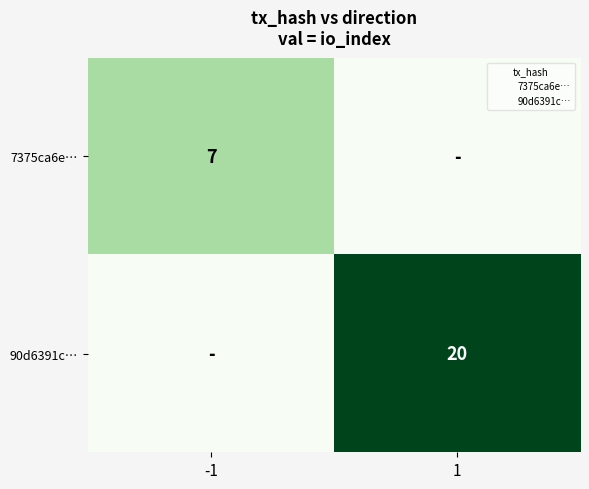

How many distinct data groups are displayed?

2